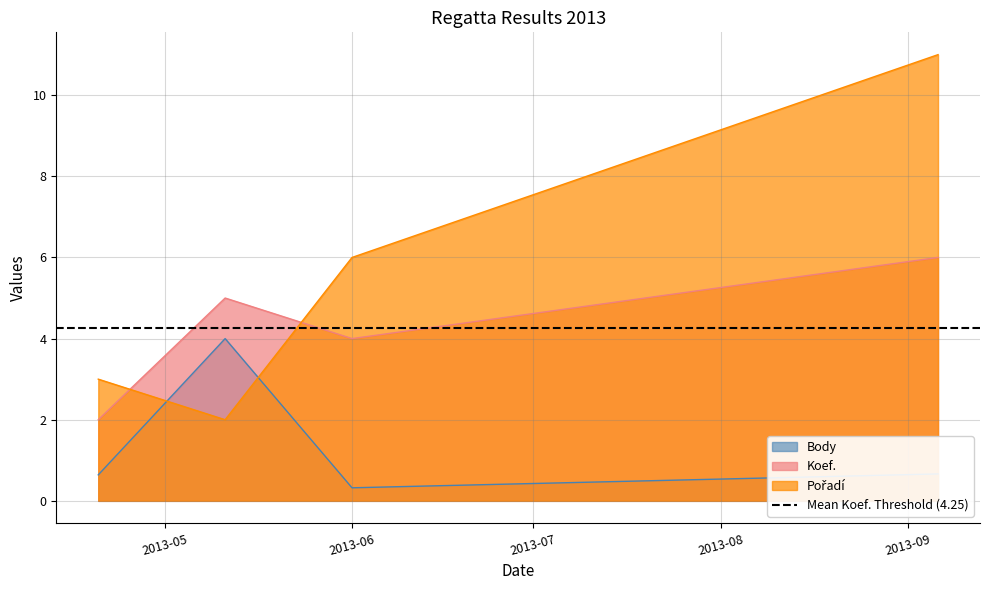

How many lines are shown in the chart?

3